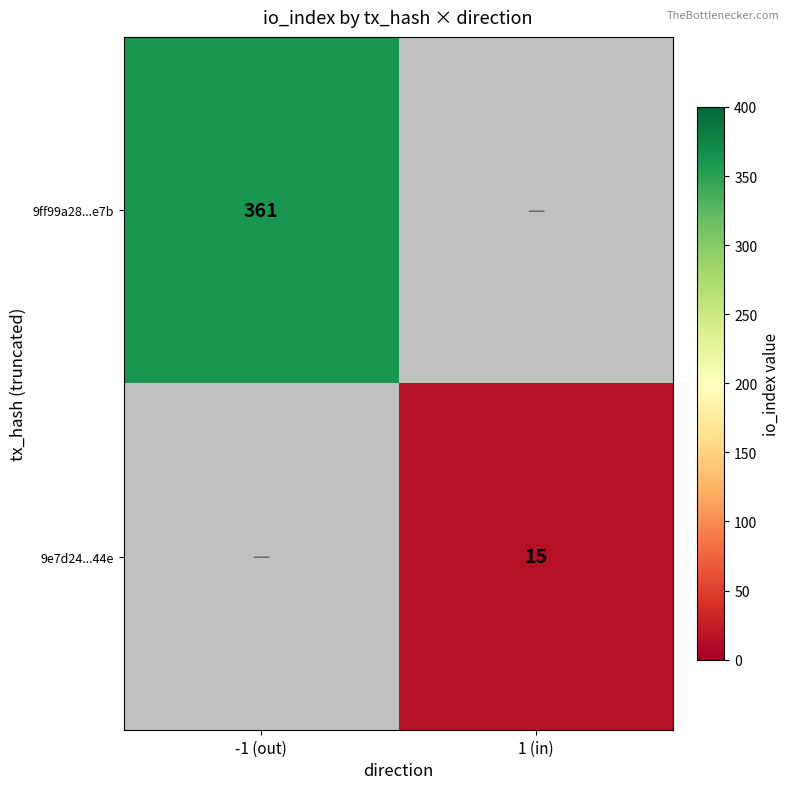

Is it true that 9e7d24...44e equals 15 at 1 (in)?

True